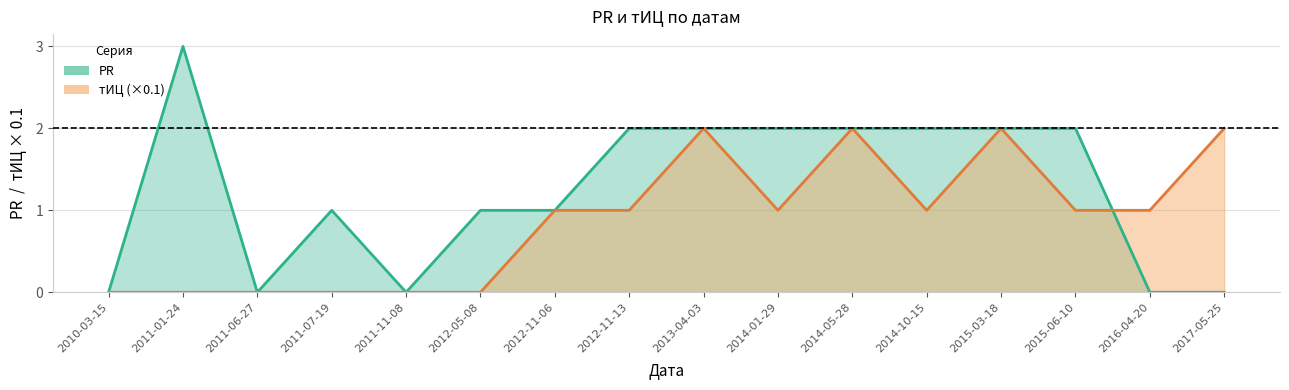

How many interior local valleys does the PR series have?

2